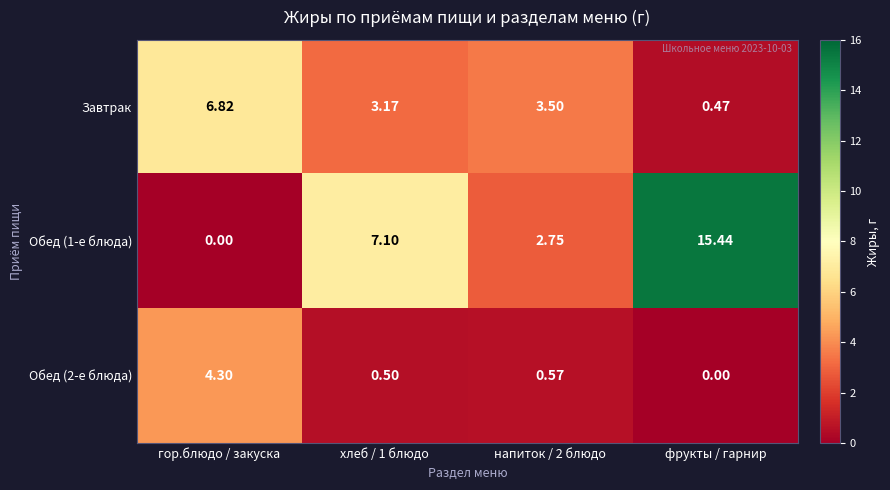

Is the value of Завтрак at напиток / 2 блюдо greater than the value of Обед (1-е блюда) at фрукты / гарнир?

No